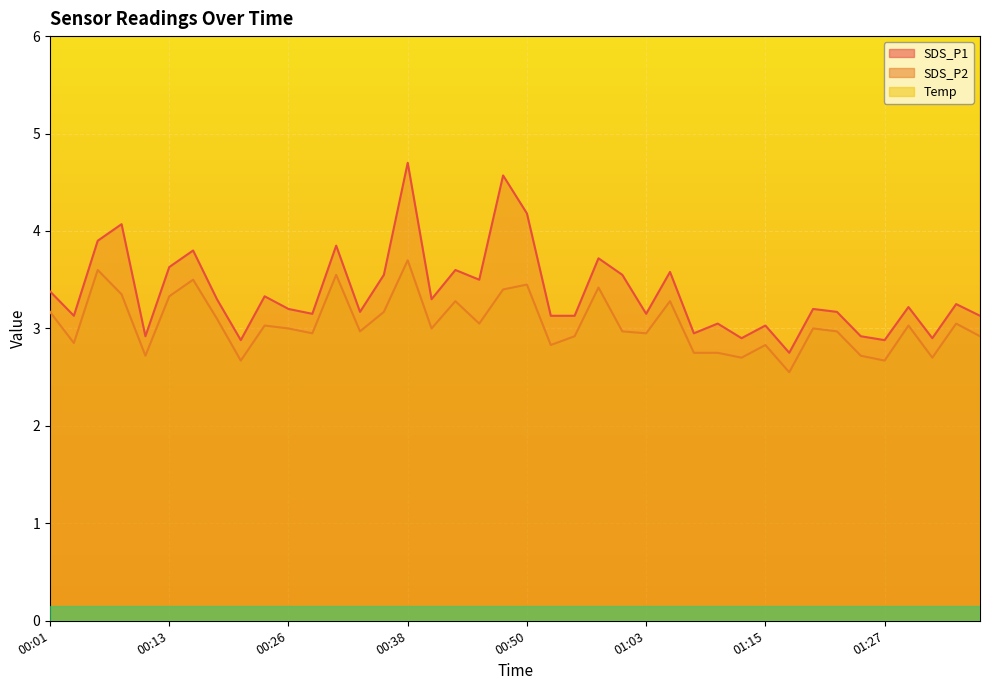

What is the difference between the SDS_P1 values at 01:12 and 00:16?

0.9